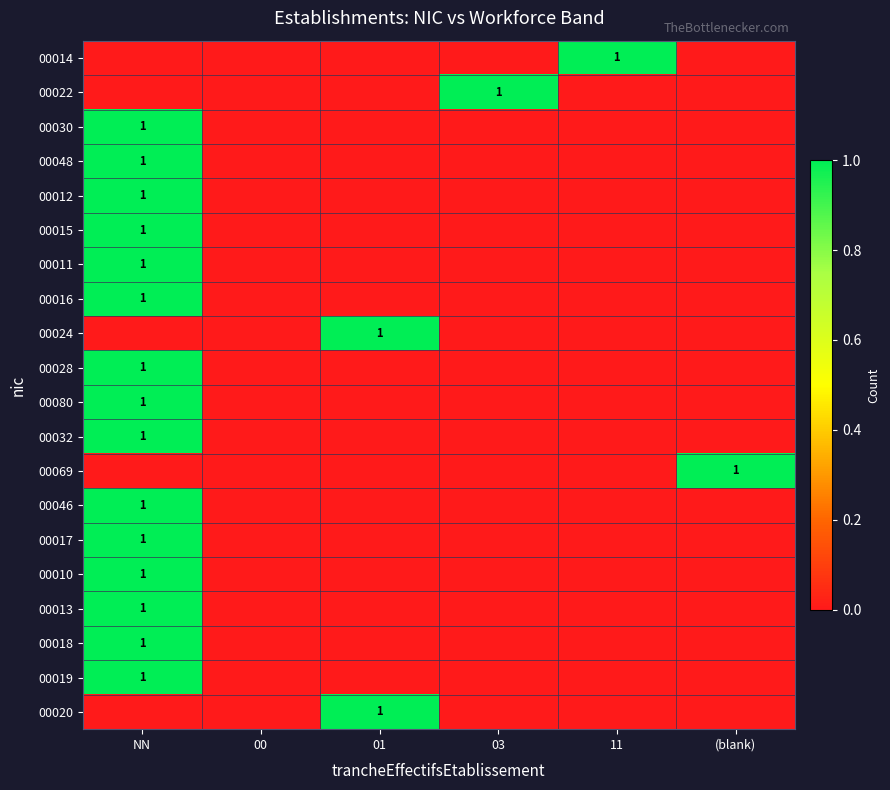

The 00080 series shows 0 at NN. True or false?

False